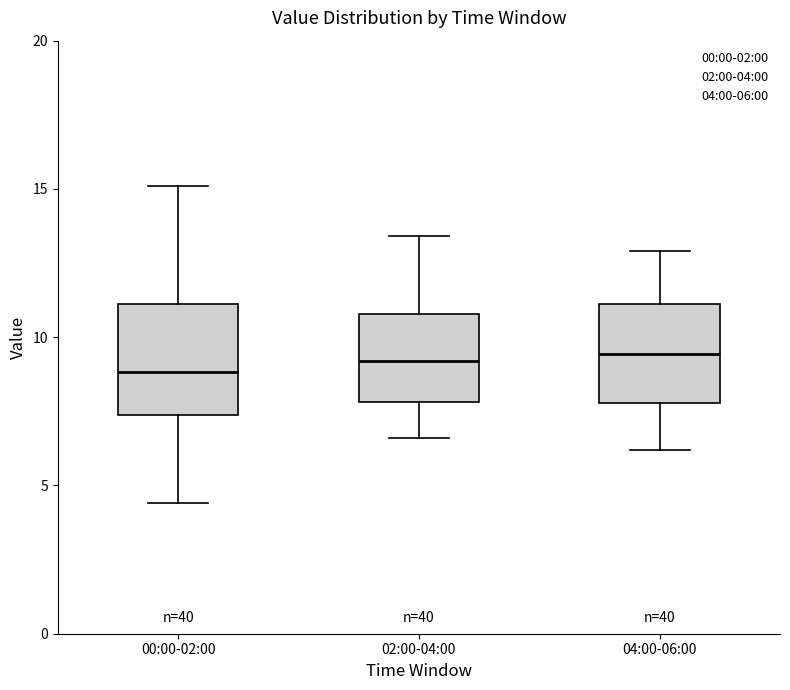

Reading left to right, read every box against the y-axis: the position of its median line, the range the box covers, and the ends of its whiskers. The values are not printed on the chart, so give them approximately, as read against the axis.

00:00-02:00: median 9.0, box 7.5 to 11.0, whiskers 4.5 to 15.0
02:00-04:00: median 9.0, box 8.0 to 11.0, whiskers 6.5 to 13.5
04:00-06:00: median 9.5, box 8.0 to 11.0, whiskers 6.0 to 13.0